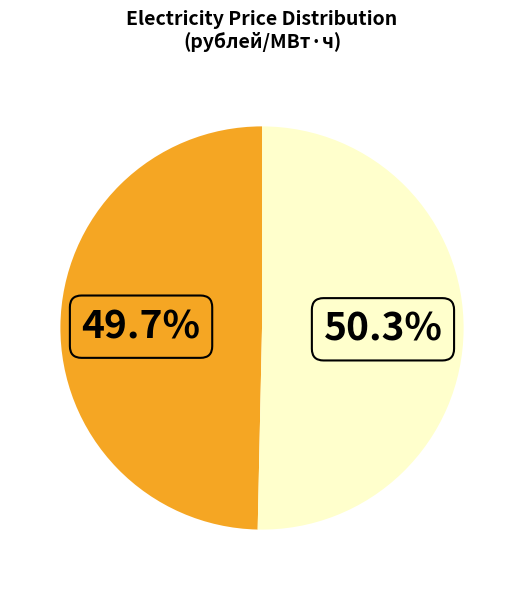

Is there any slice that represents more than half of the pie?

Yes